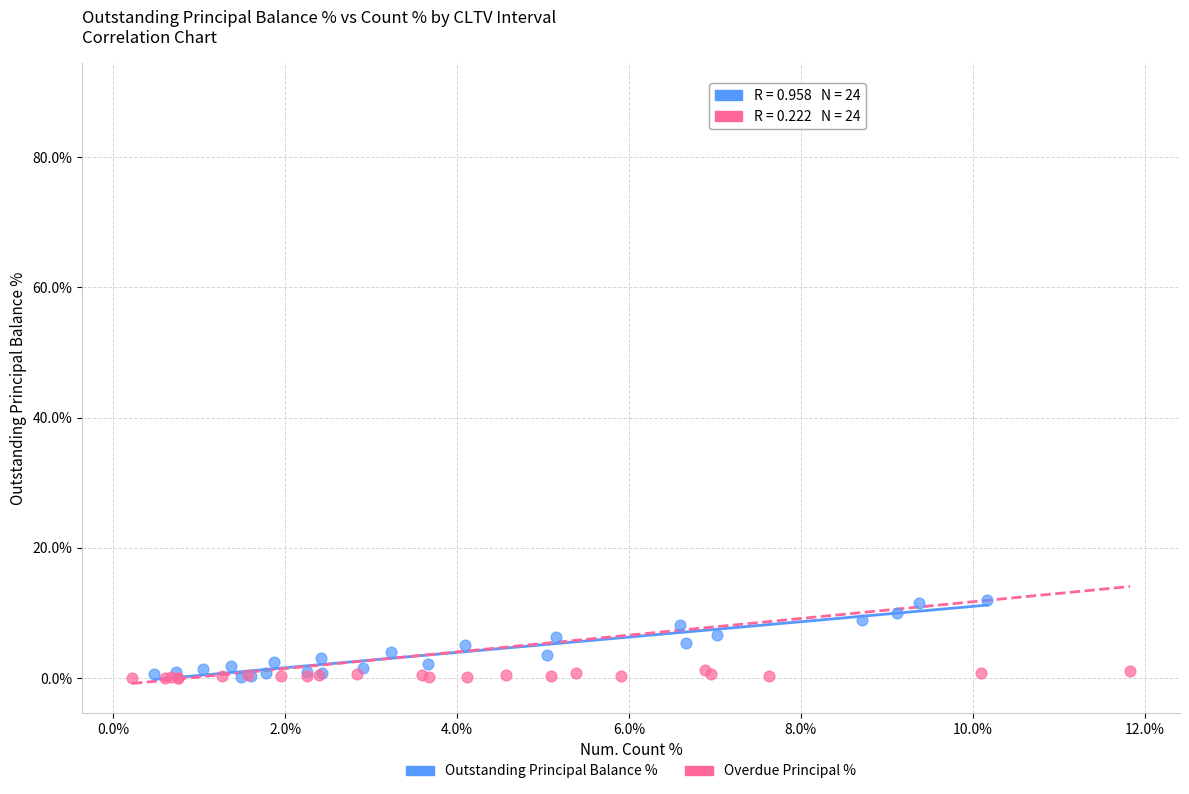

What are all the series names shown in the legend?

Outstanding Principal Balance %, Overdue Principal %